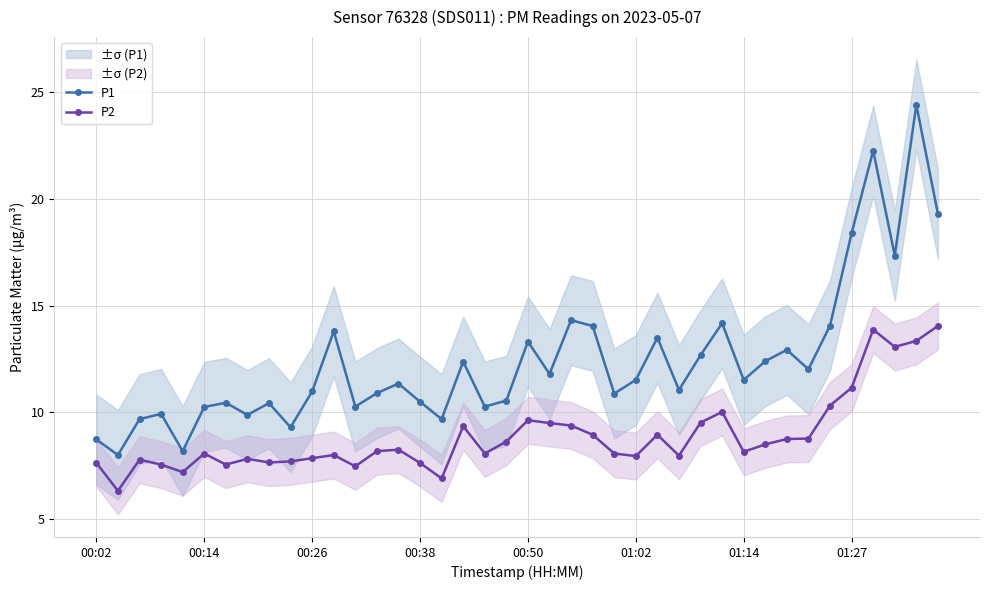

Rank the series at 19 from highest to lowest value.

P1, P2